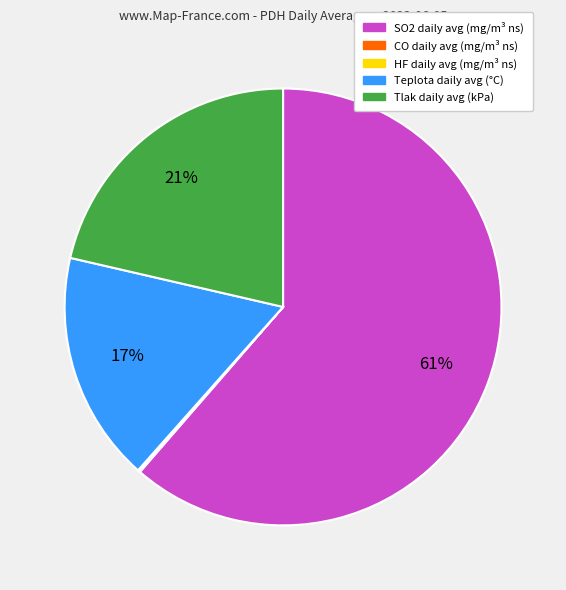

What is the ratio of the value at Tlak daily avg (kPa) to the value at SO2 daily avg (mg/m³ ns)?

0.3